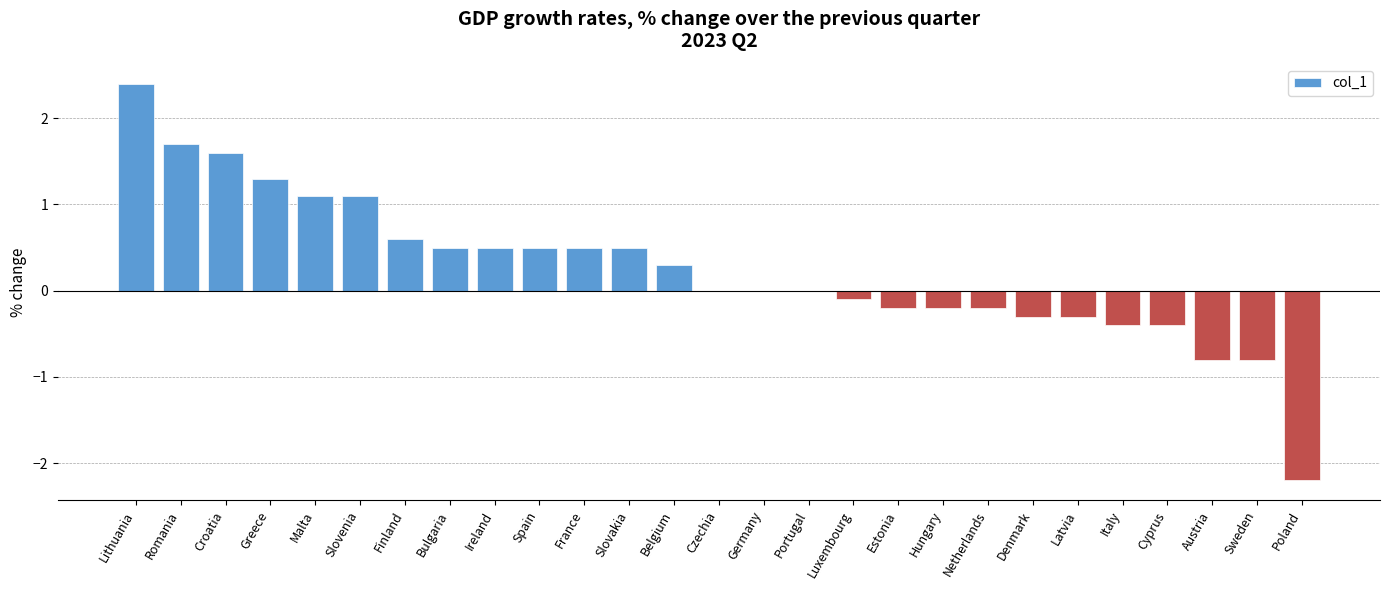

What is the change in value from Ireland to Germany?

-0.5